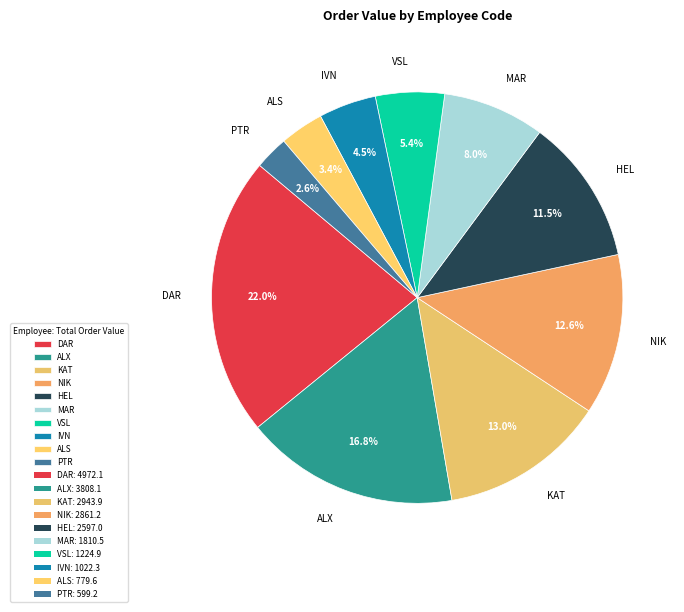

To the nearest percent, what portion does DAR represent?

22%